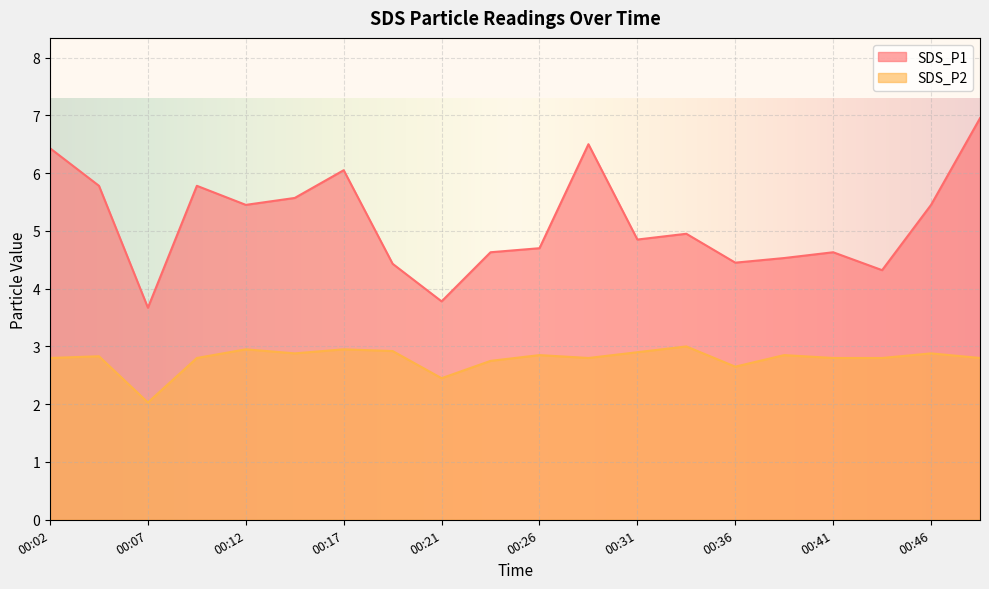

At which category does the chart reach its peak across all series?

00:48